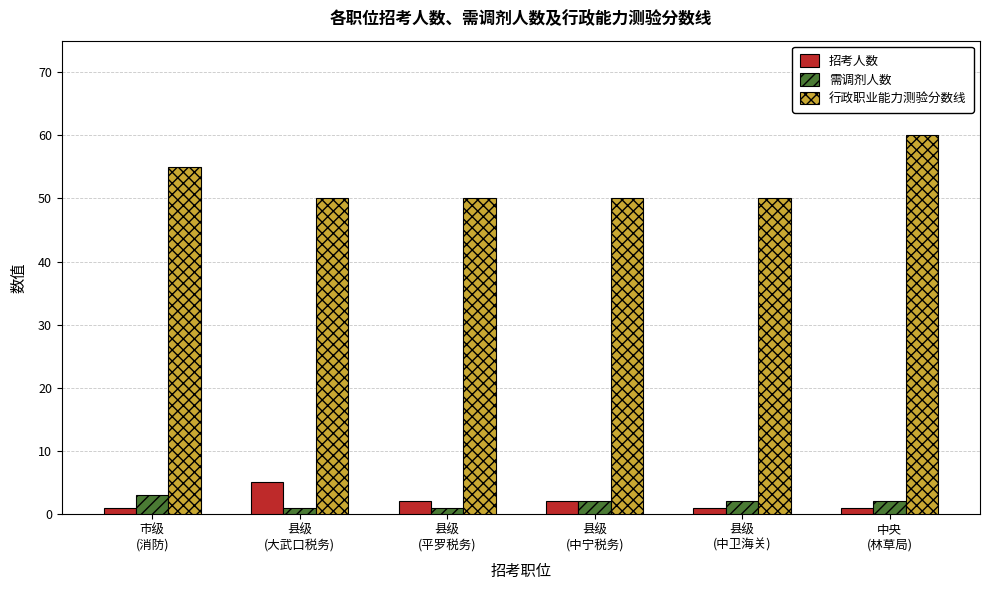

At 县级
(大武口税务), list the series in order from largest to smallest.

行政职业能力测验分数线, 招考人数, 需调剂人数